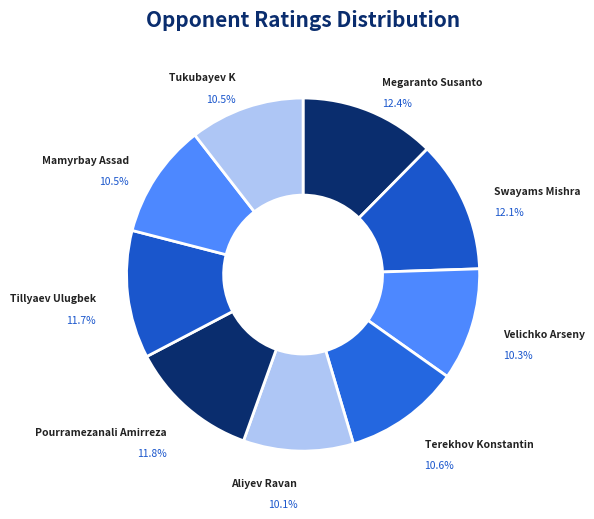

Count the number of slices in the pie.

9